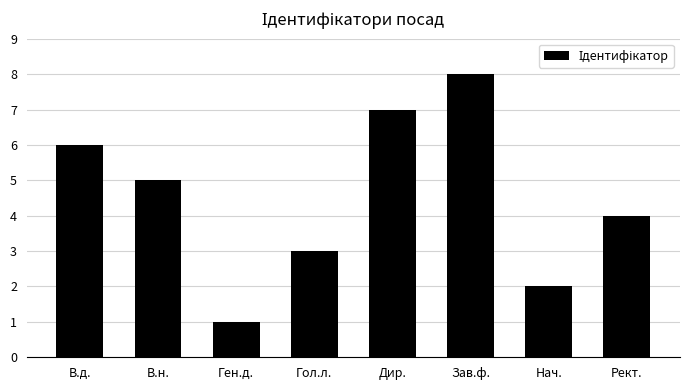

Reading left to right, what are all the values shown in this chart?

6	5	1	3	7	8	2	4